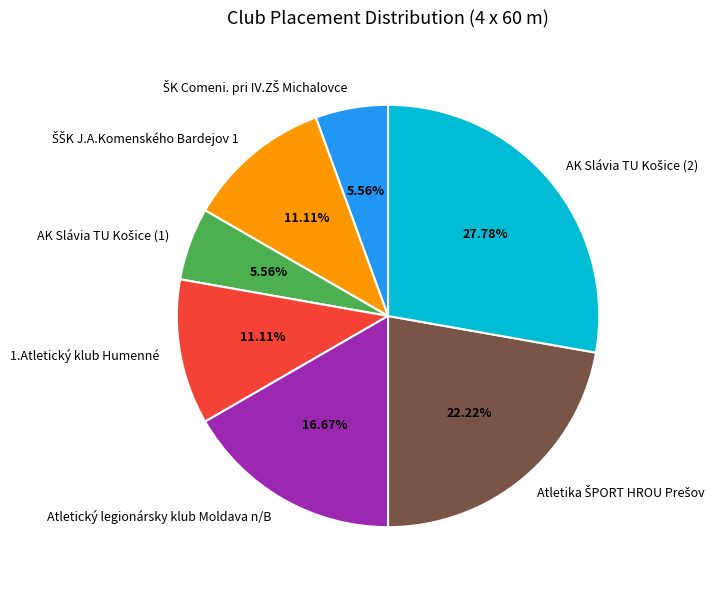

True or false: 1.Atletický klub Humenné accounts for 11% of the total.

True